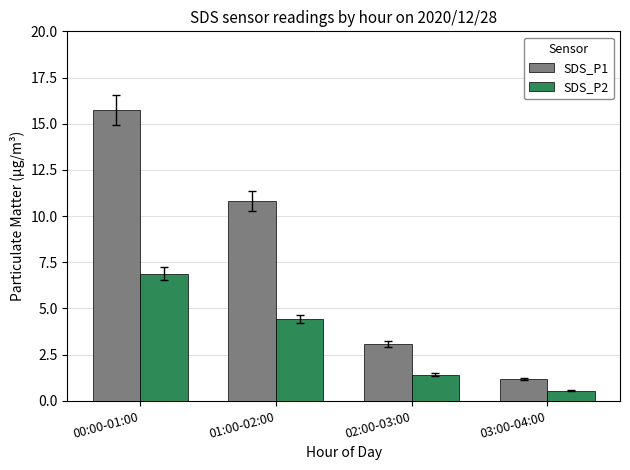

What is the minimum value shown in the chart?

0.6